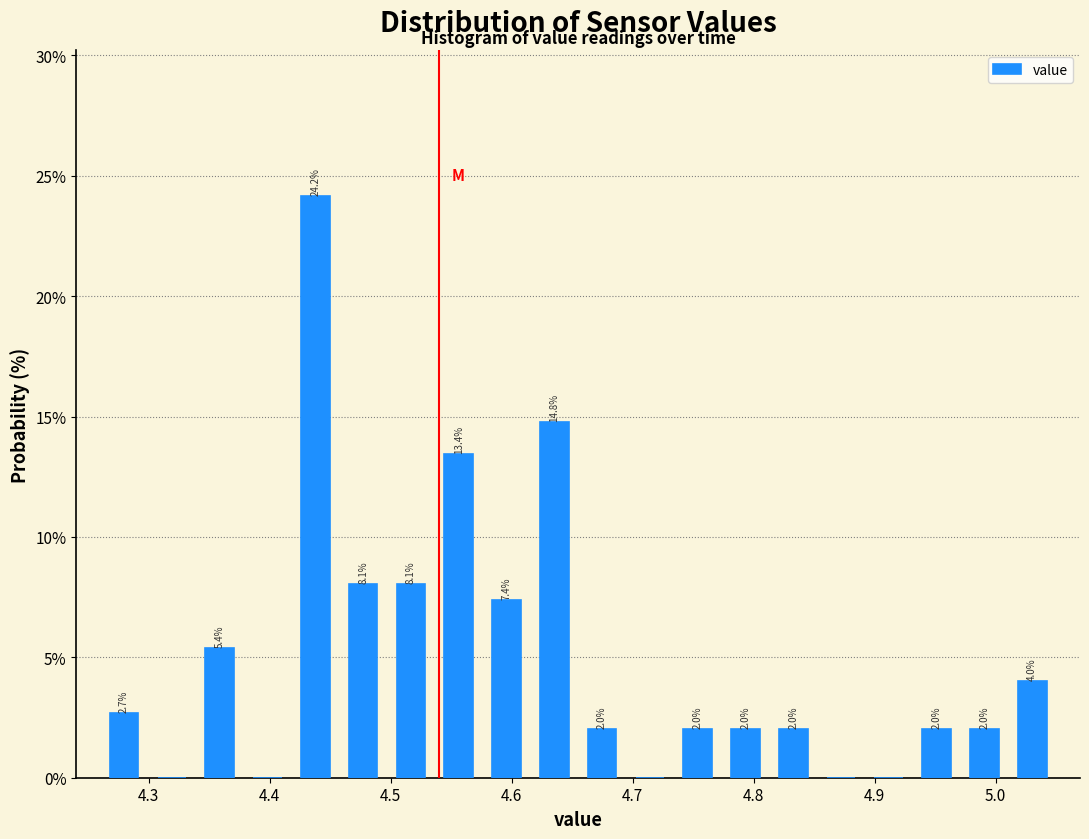

Read against the x-axis, roughly where is the centre of the tallest bar?

4.44